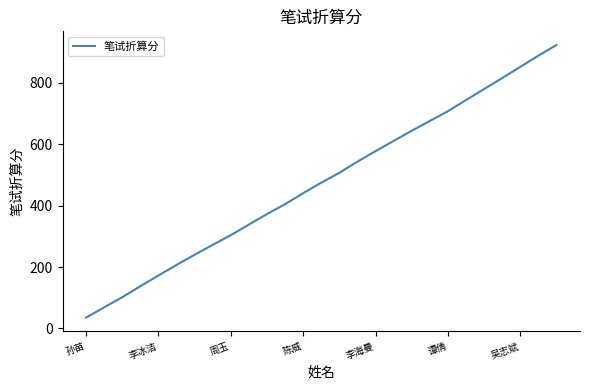

What is the maximum value shown in the chart?

923.4